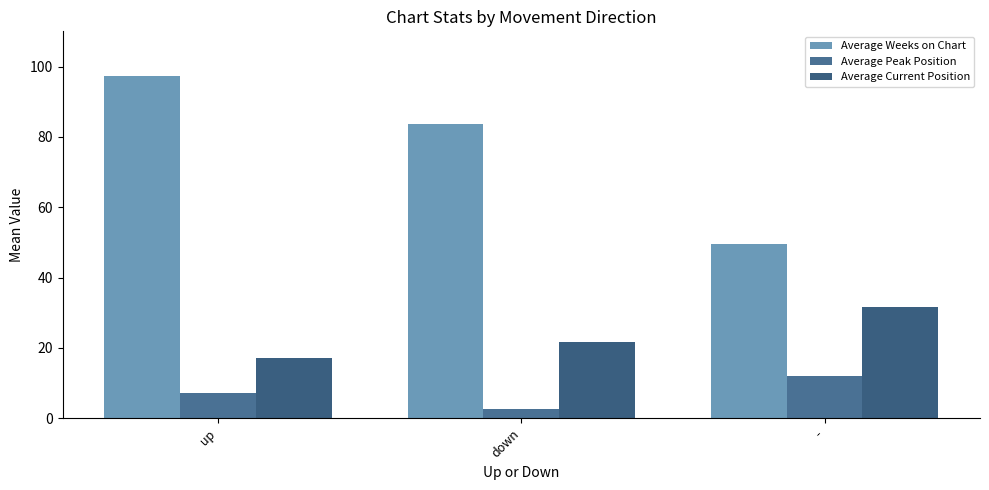

What is the approximate value of Average Weeks on Chart at -?

49.6